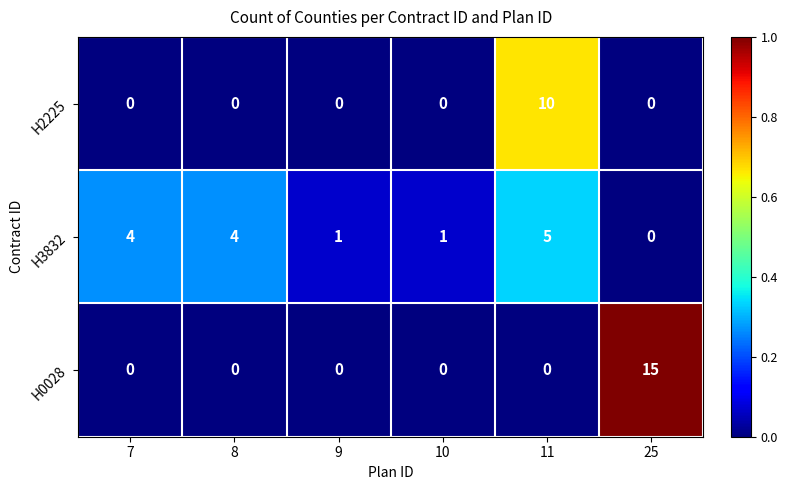

Which label corresponds to the largest value in the chart?

25